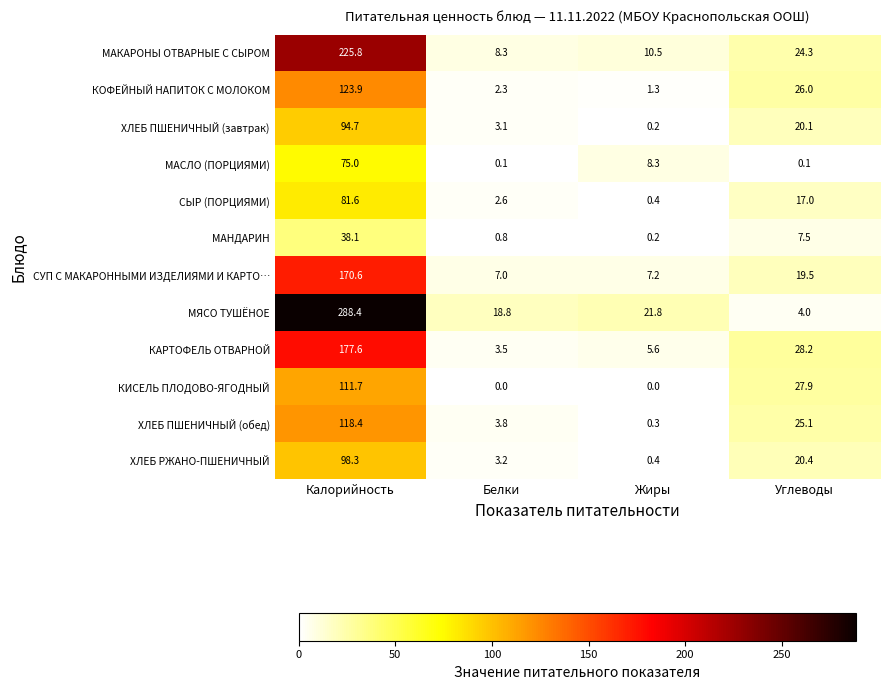

What is the average value of the СУП С МАКАРОННЫМИ ИЗДЕЛИЯМИ И КАРТО… series?

51.1